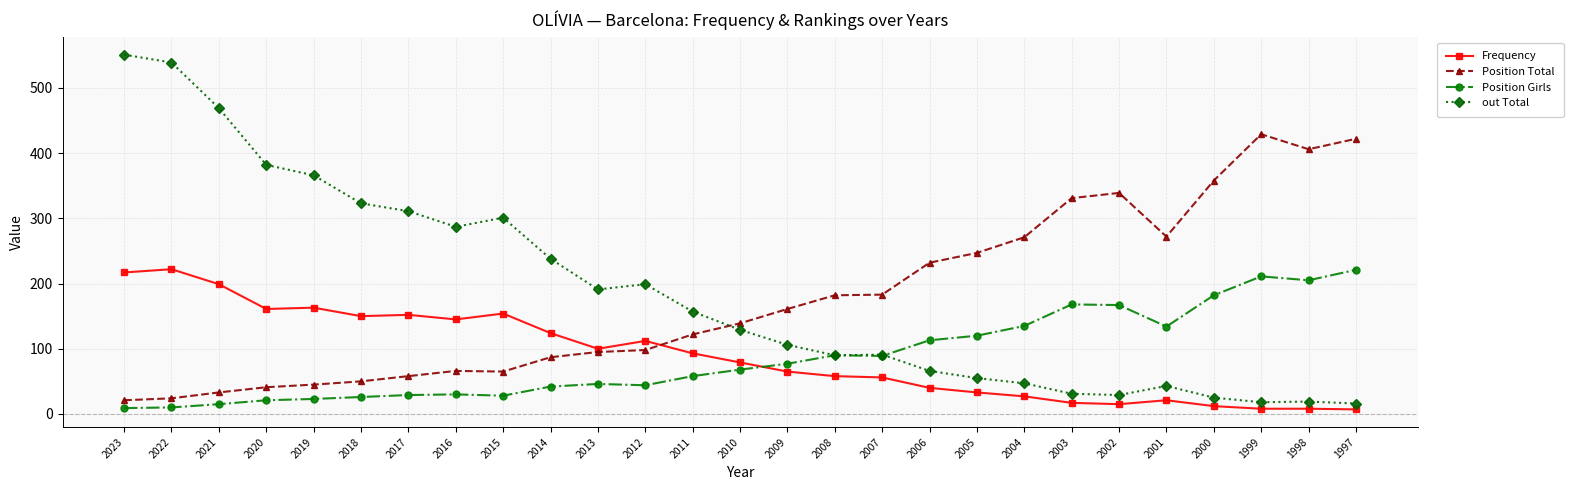

What is the minimum value for out Total?

16